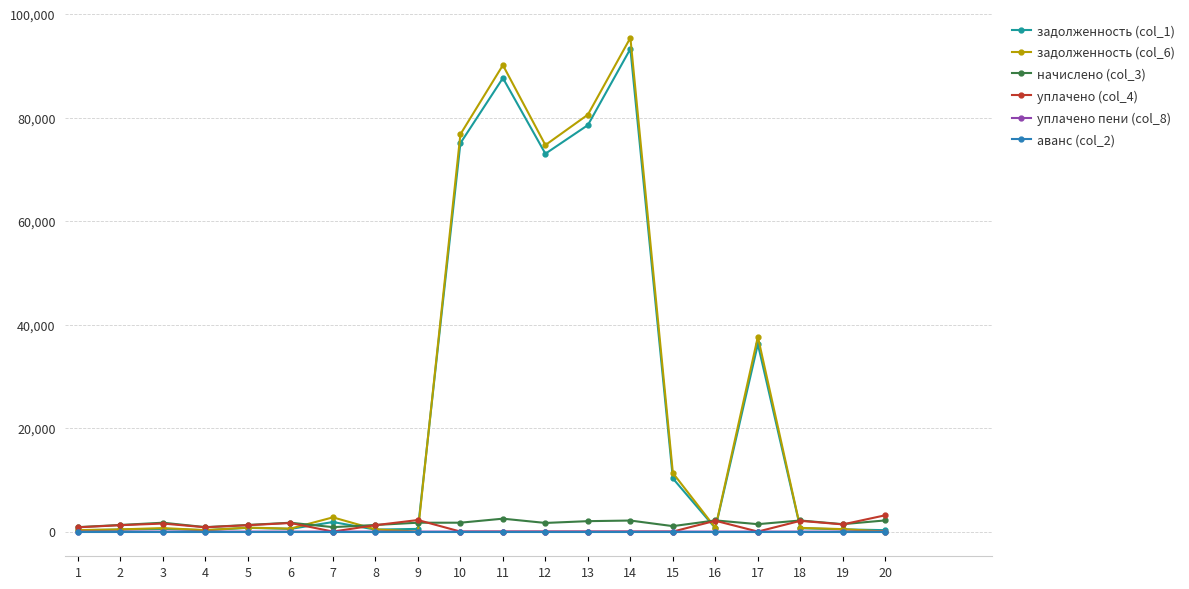

True or false: уплачено (col_4) has more than 2 points higher than both neighbors.

True